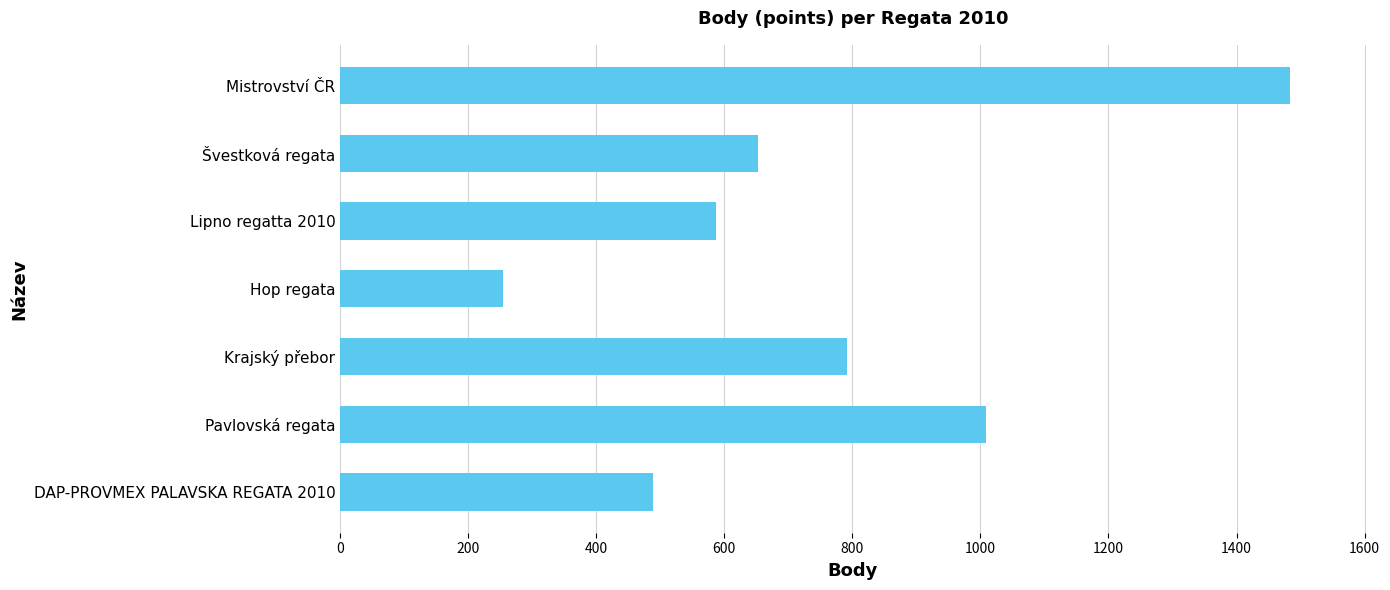

What is the average value?

753